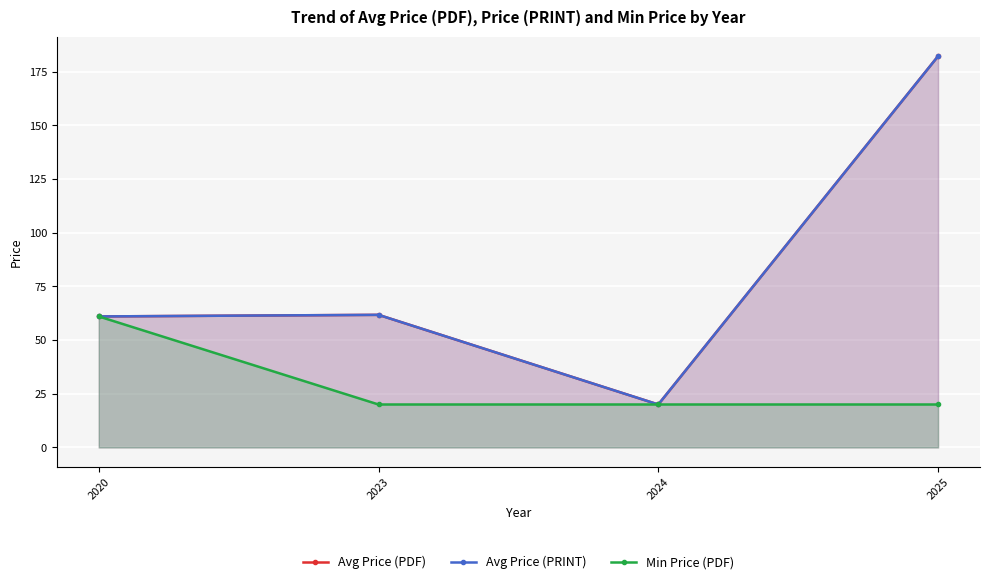

At which category is the sum across all series the highest?

2025